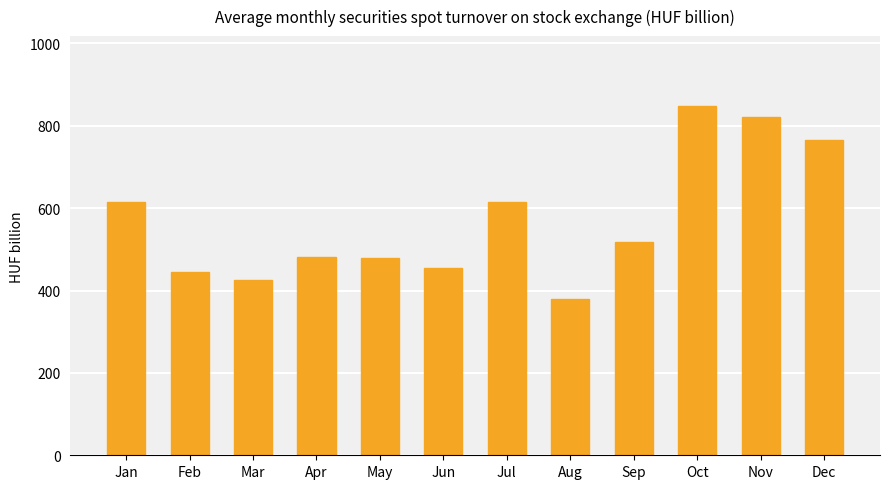

What is the difference between the second highest and minimum values?

441.9